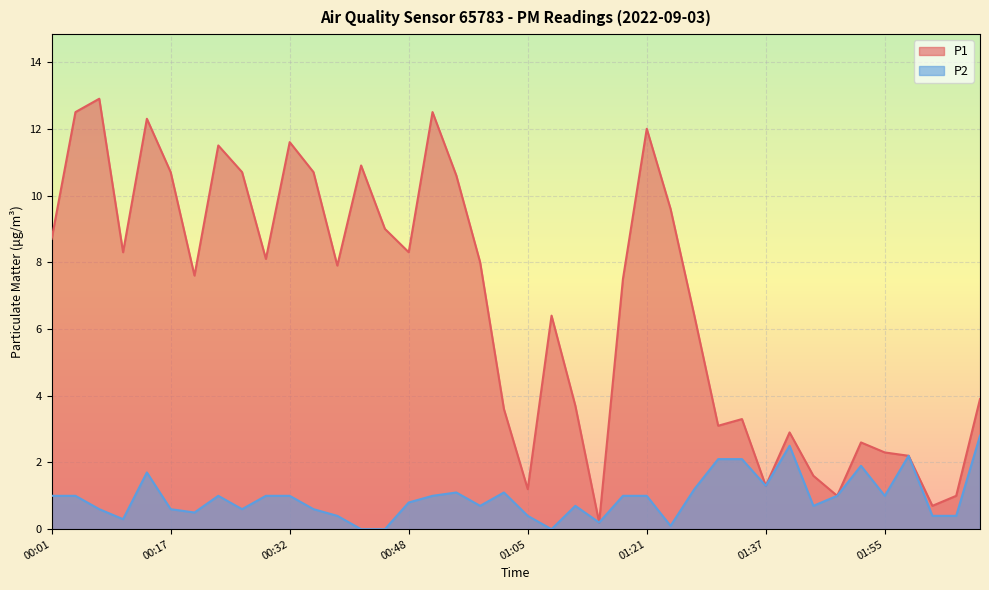

What is the value of the P2 point at the 35th from the left?

1.9